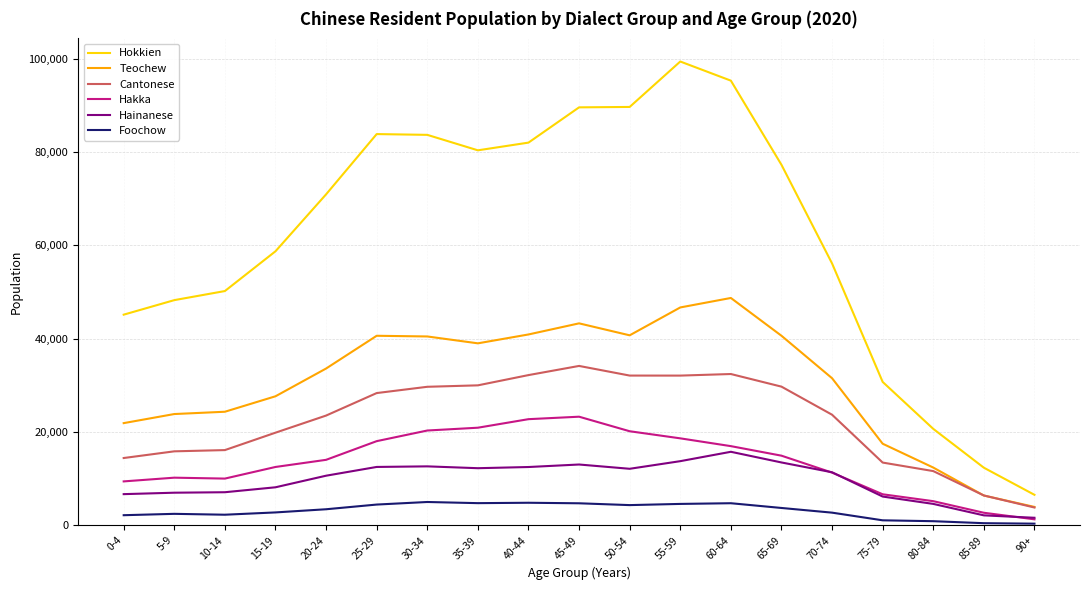

What are all the series names shown in the legend?

Hokkien, Teochew, Cantonese, Hakka, Hainanese, Foochow